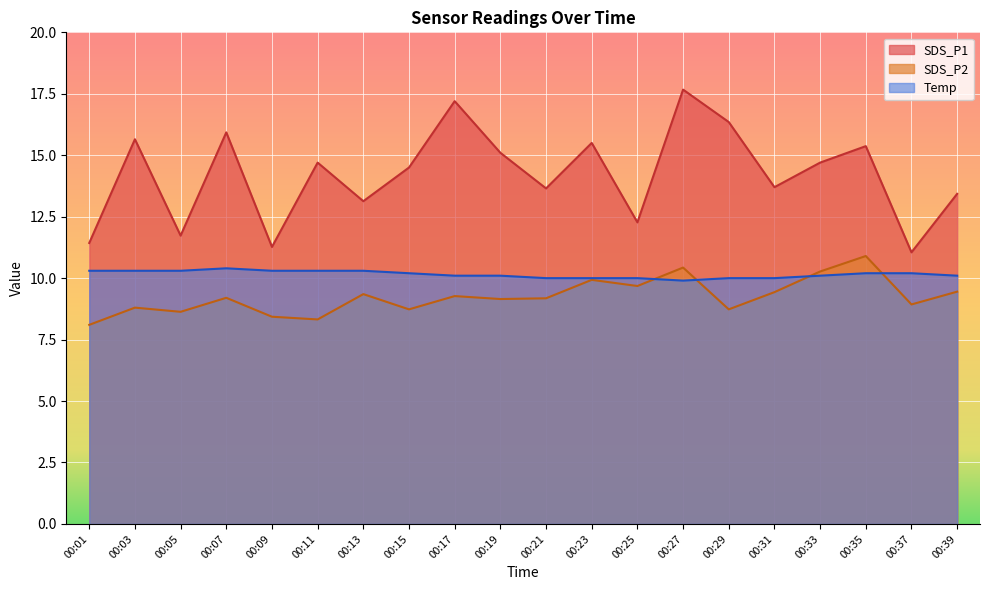

What is the difference between the highest and lowest values at 00:19?

5.9